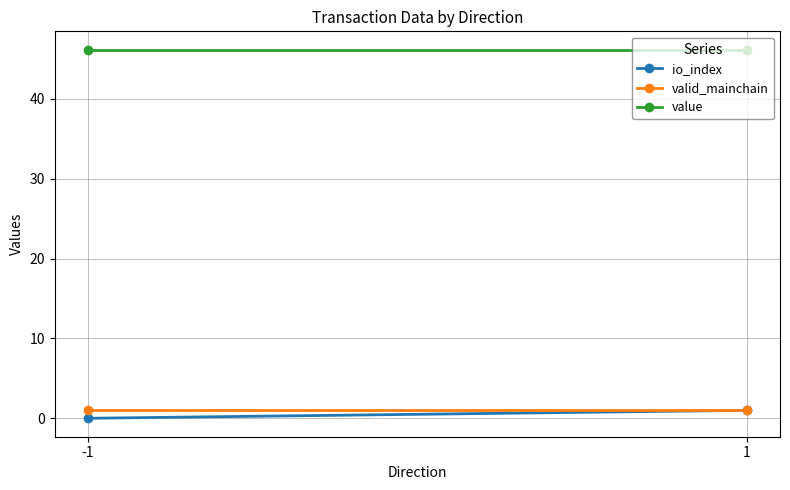

How many lines are shown in the chart?

3